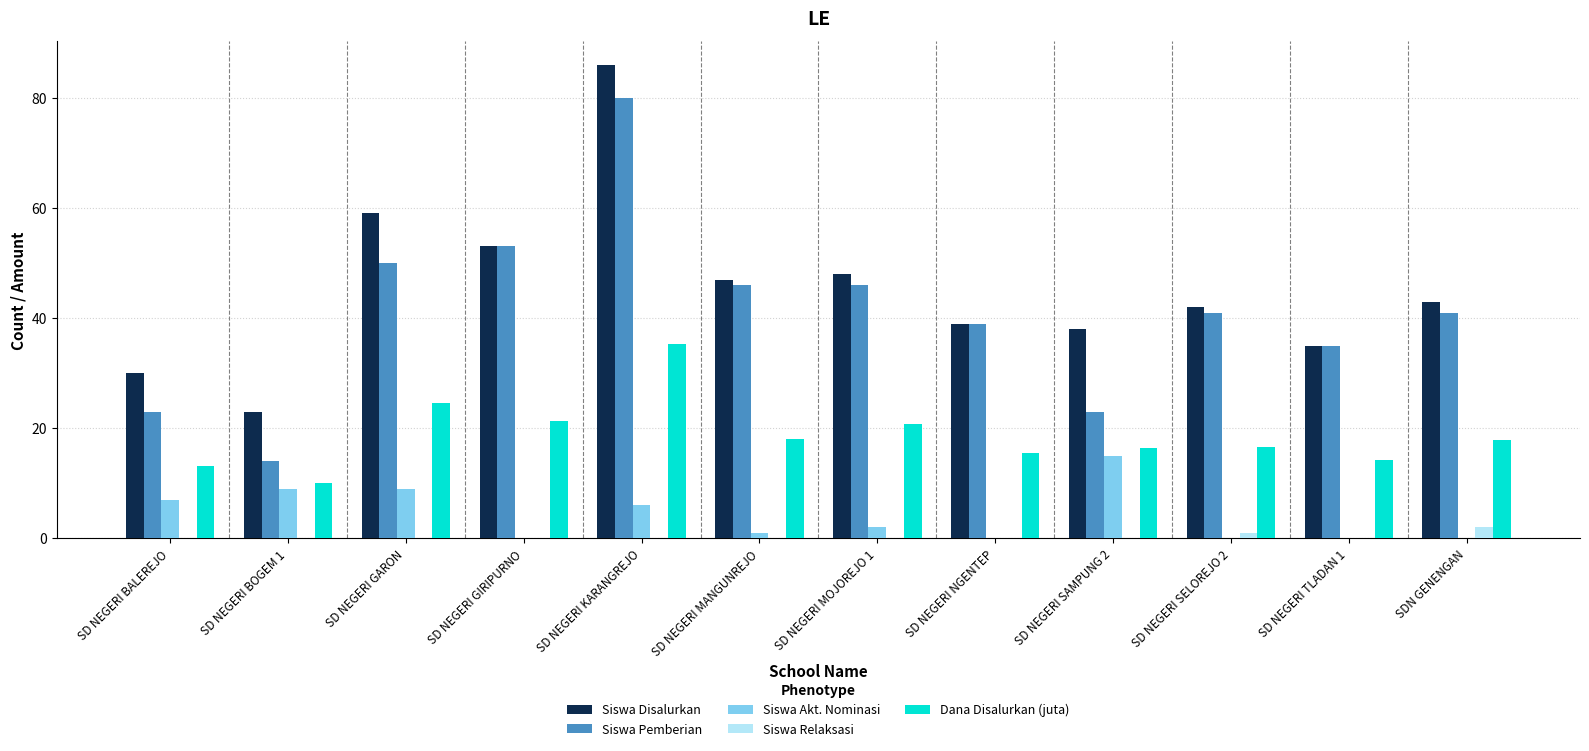

What is the sum of all Dana Disalurkan (juta) values?

223.7